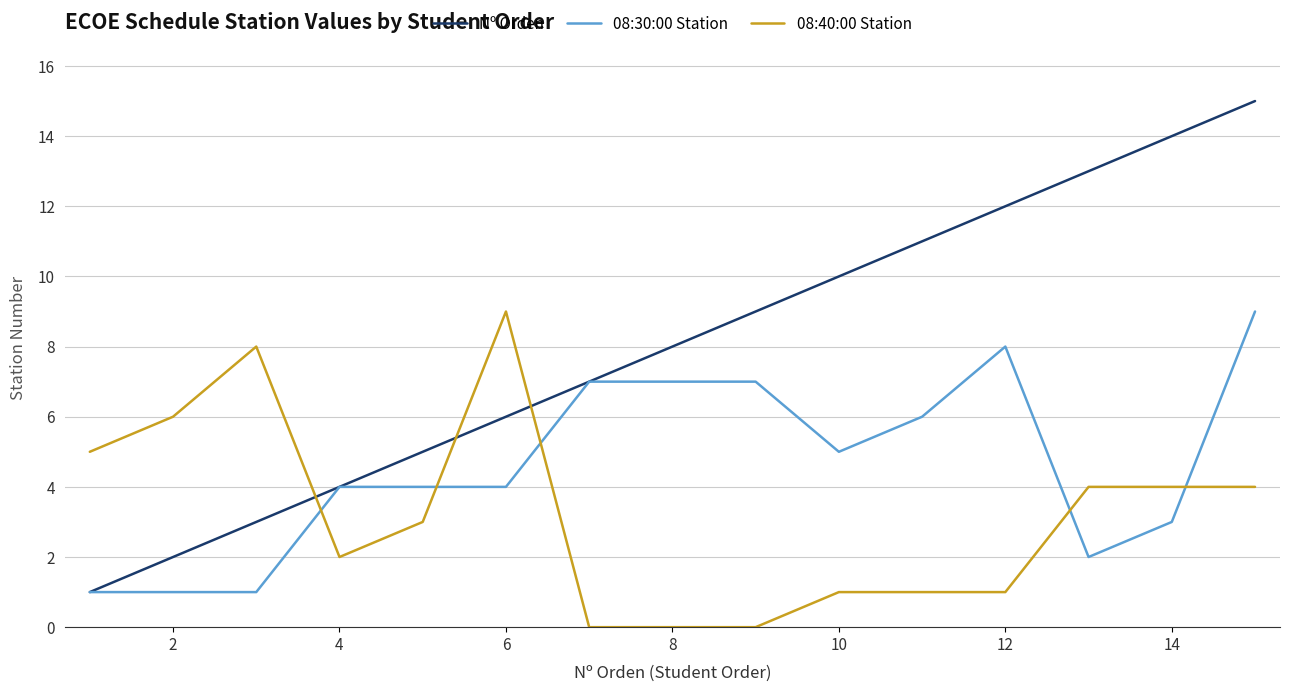

Which series has the largest range (max minus min)?

Nº Orden